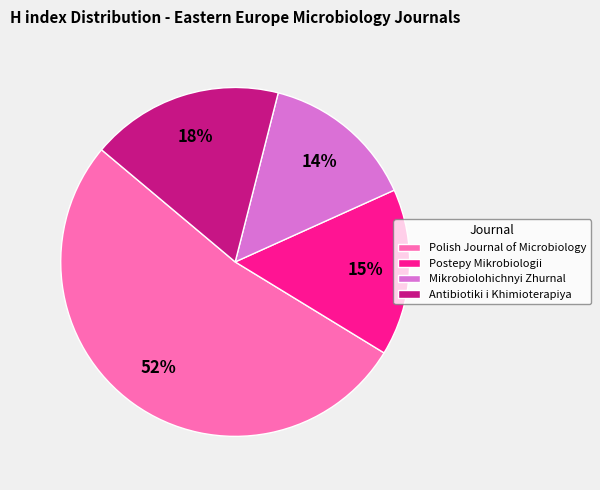

What percentage is the Antibiotiki i Khimioterapiya slice, to the nearest percent?

18%